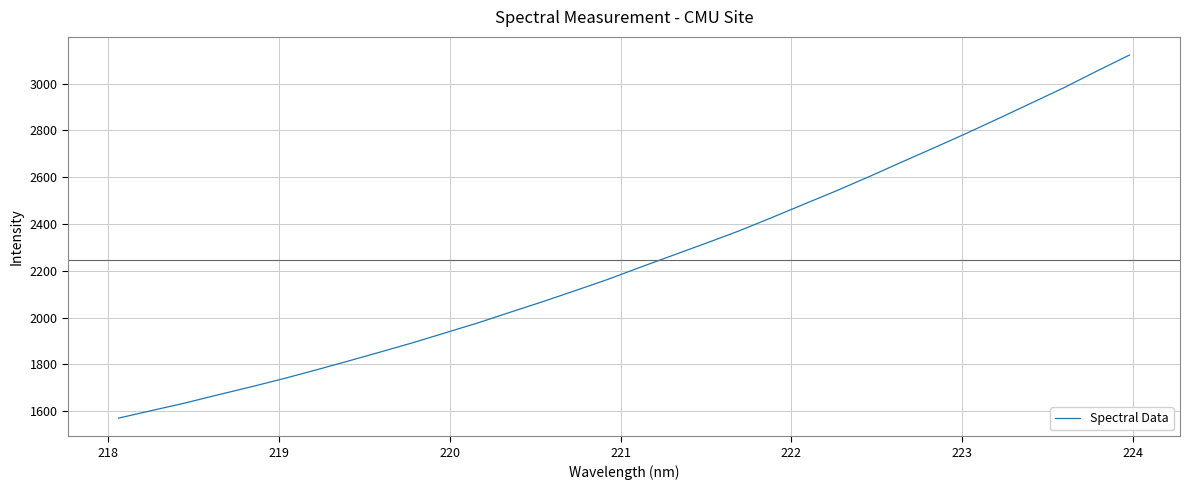

What is the maximum value shown in the chart?

3121.9